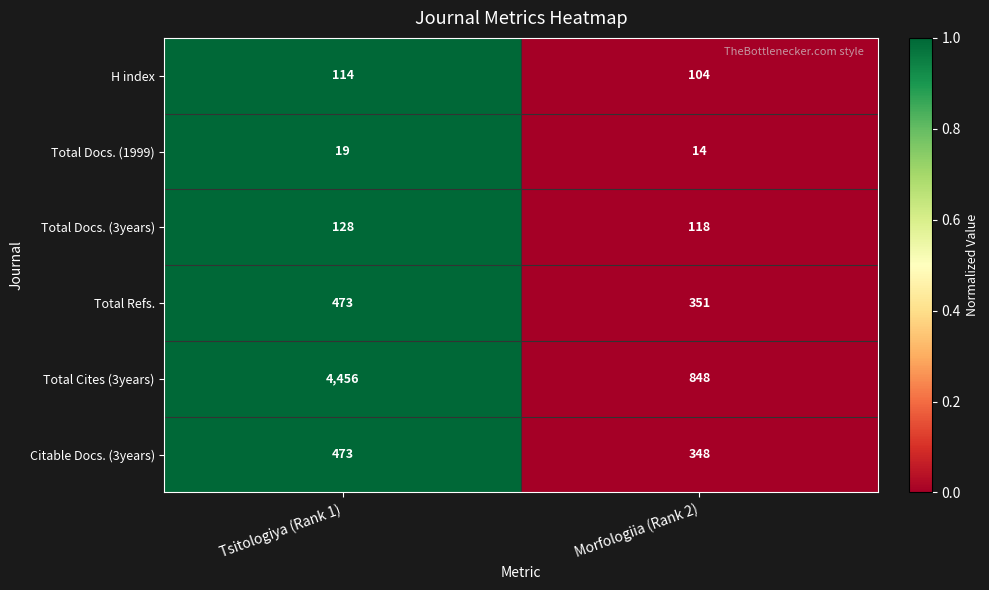

Is the value of Total Refs. at Tsitologiya (Rank 1) greater than the value of Total Docs. (1999) at Morfologiia (Rank 2)?

Yes